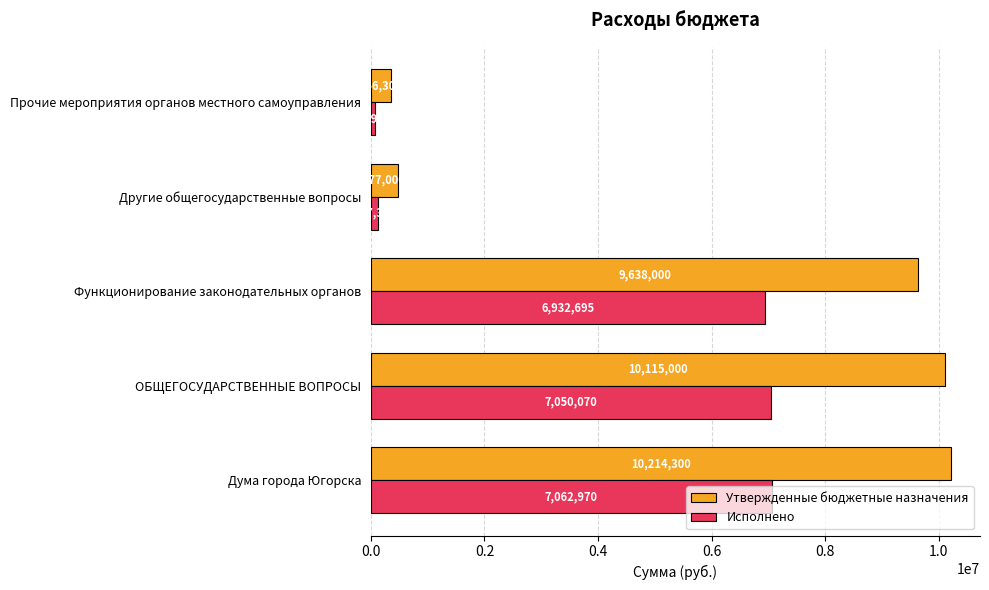

Rank the series by their maximum value, from lowest to highest.

Исполнено, Утвержденные бюджетные назначения